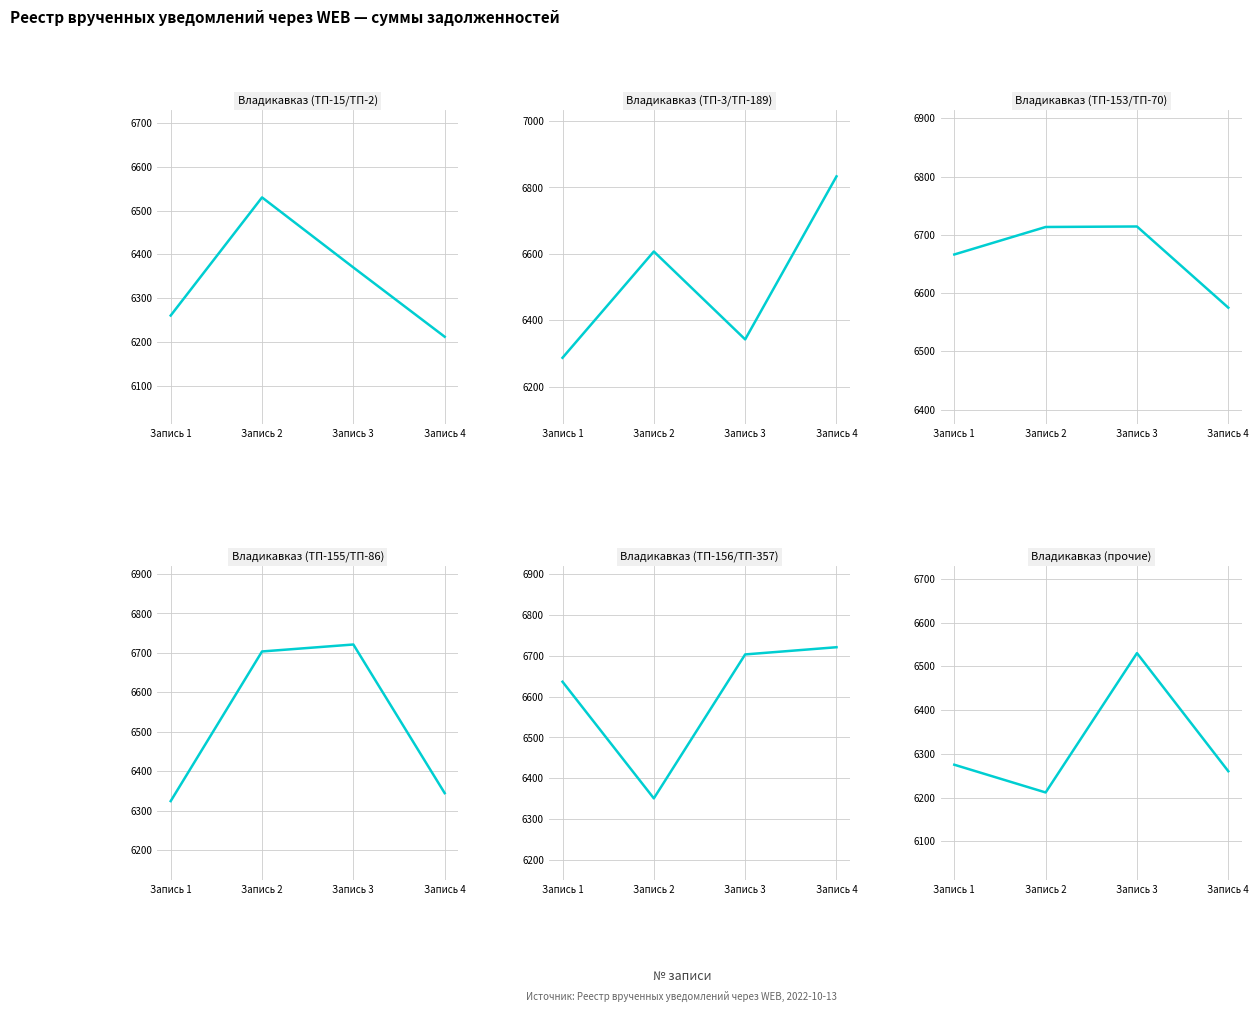

Which category has the highest value in the Владикавказ (ТП-155/ТП-86) series?

Запись 3